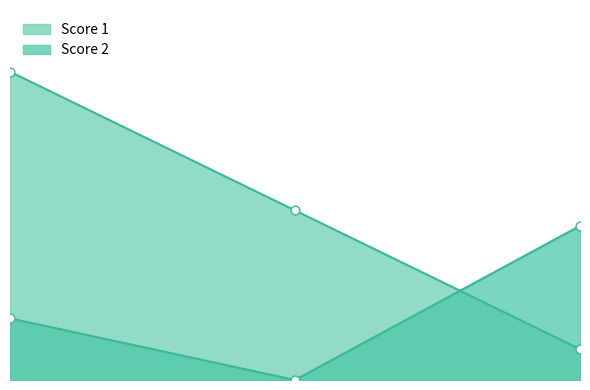

Which series contains the highest Y value?

Score 1